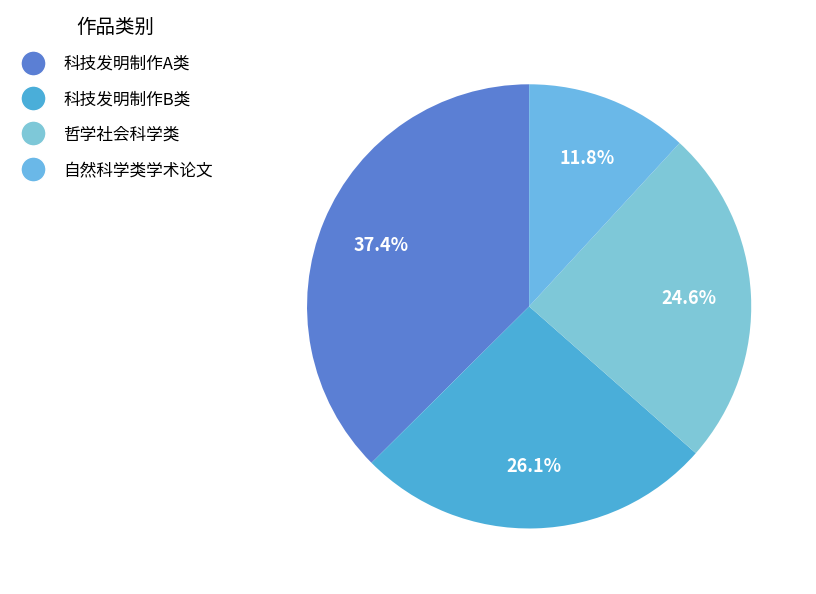

How many segments does this pie chart have?

4